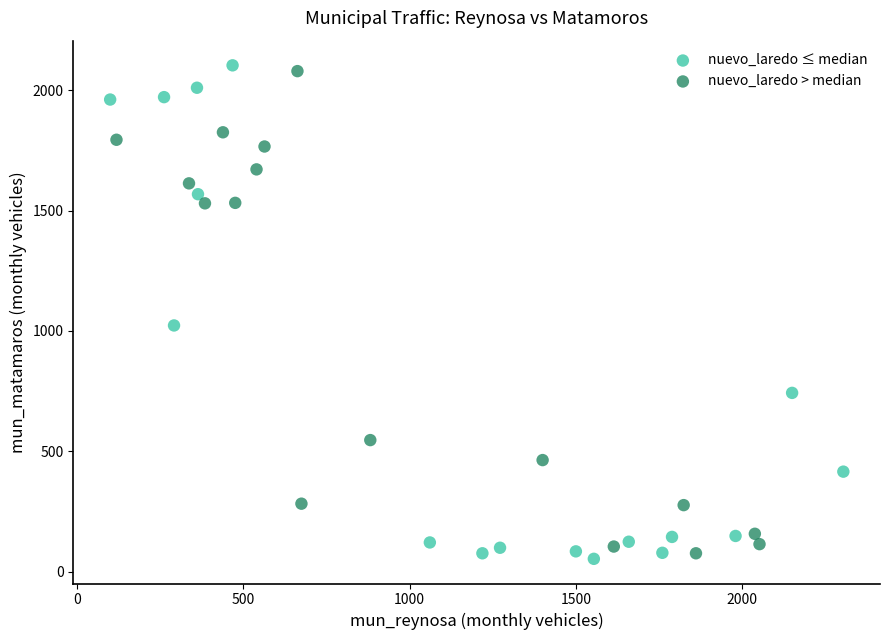

What are all the series names shown in the legend?

nuevo_laredo ≤ median, nuevo_laredo > median